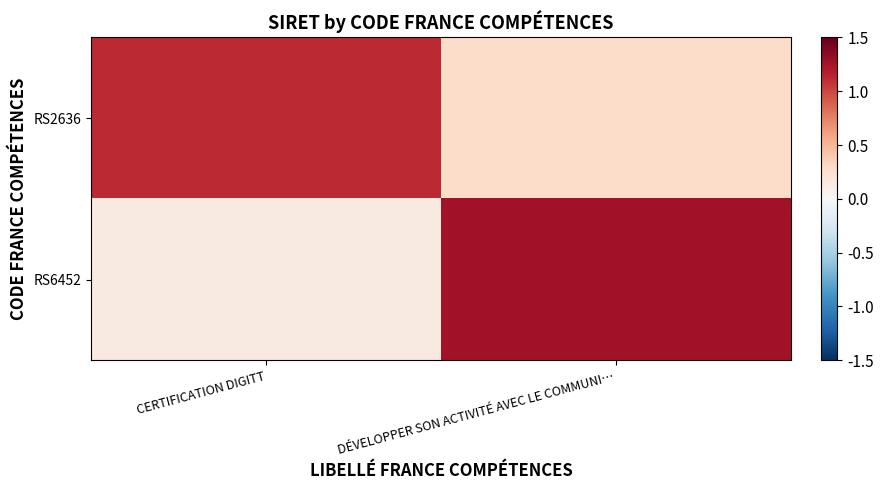

What is the total value across all series at CERTIFICATION DIGITT?

1.3